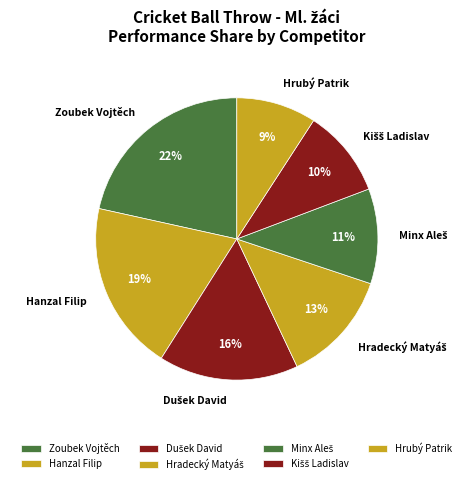

Which slice is the largest?

Zoubek Vojtěch